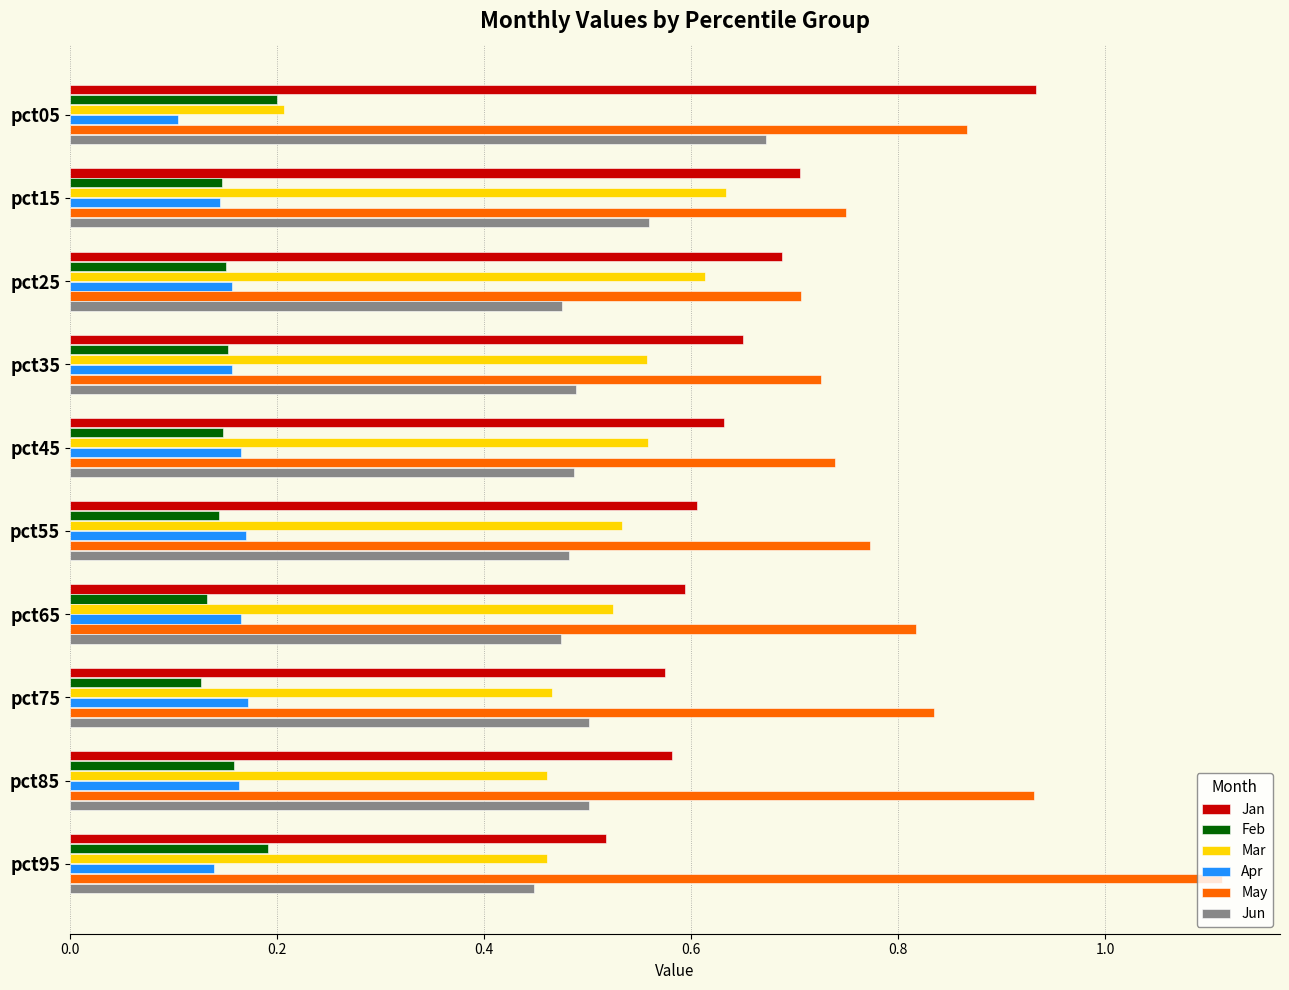

Which label corresponds to the largest value in the chart?

pct95